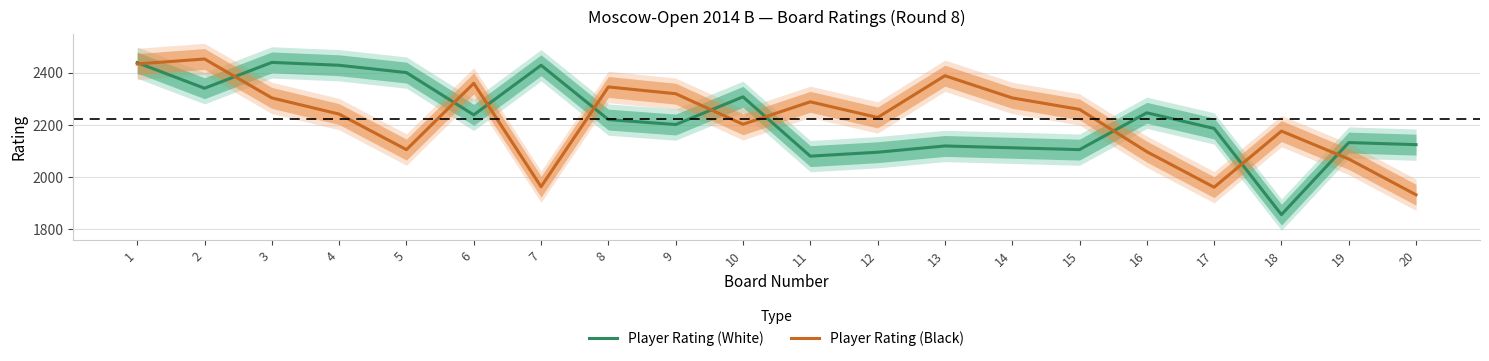

Rank the series by their maximum value, from highest to lowest.

Player Rating (Black), Player Rating (White)